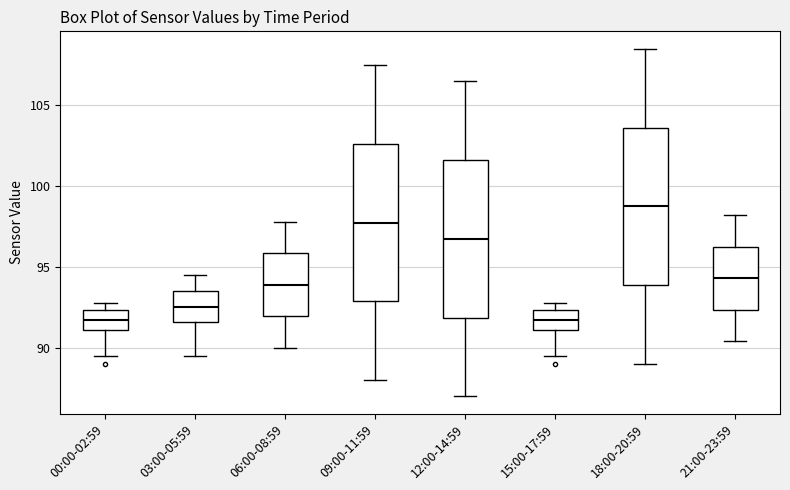

Where is the lower edge of the box for 12:00-14:59 on the y-axis? The values are not printed on the chart, so give them approximately, as read against the axis.

92.0